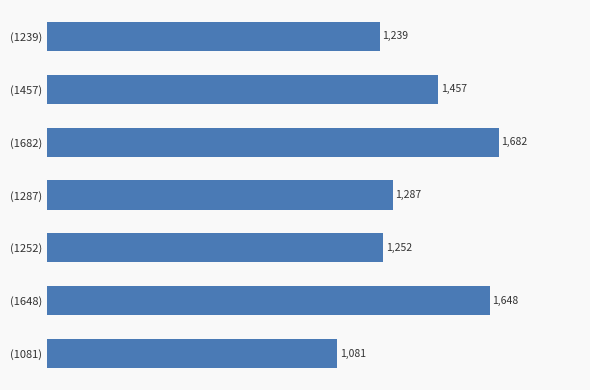

Reading top to bottom, extract all data points from this chart.

(1239)=1239	(1457)=1457	(1682)=1682	(1287)=1287	(1252)=1252	(1648)=1648	(1081)=1081